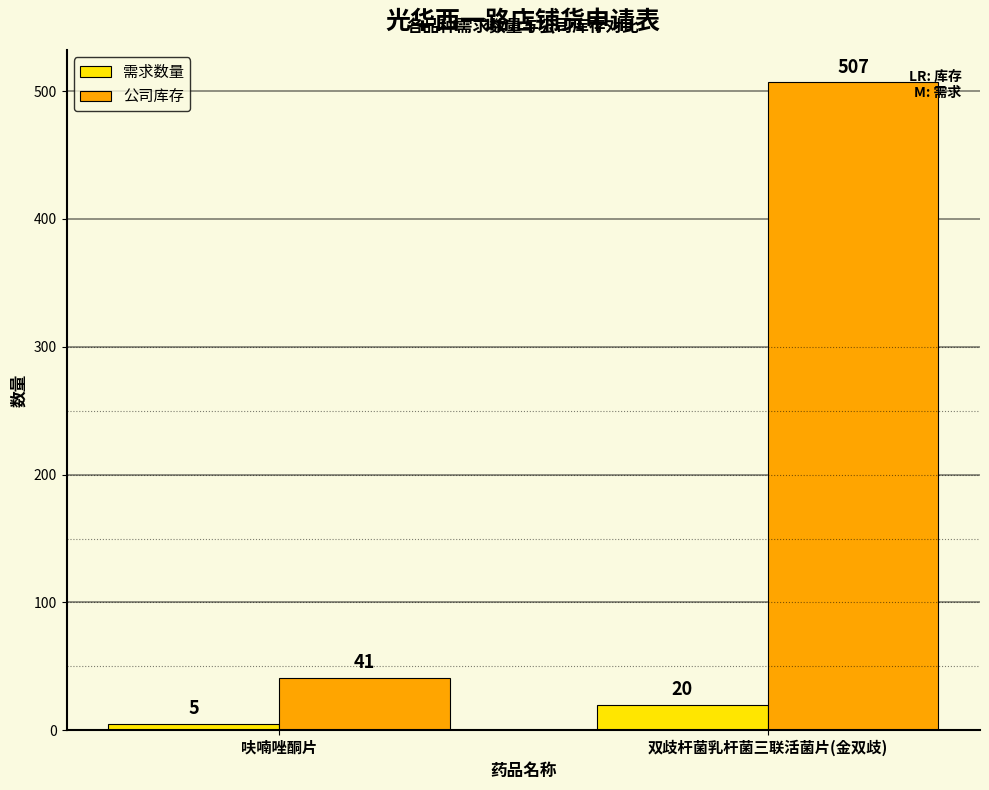

Read the 公司库存 value at 呋喃唑酮片, to the nearest 5.

40